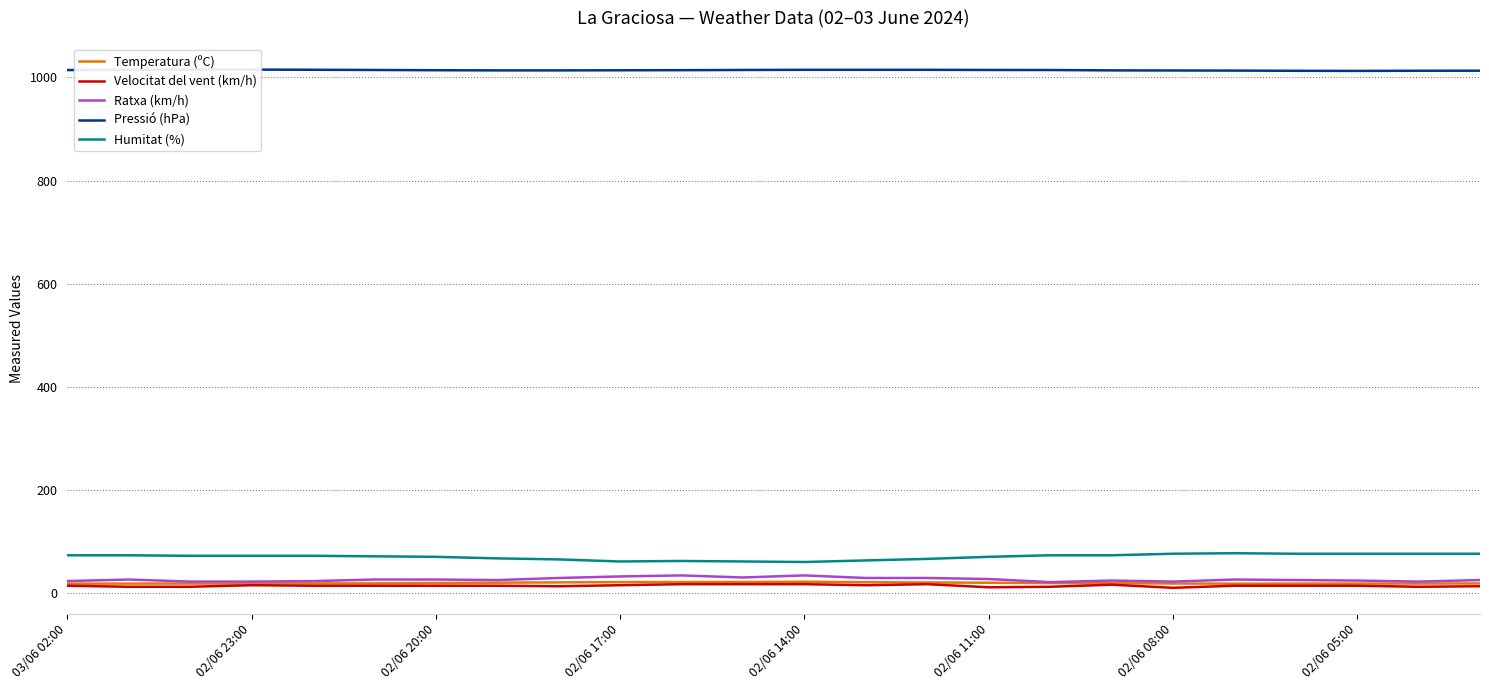

At which category is the sum across all series the highest?

19